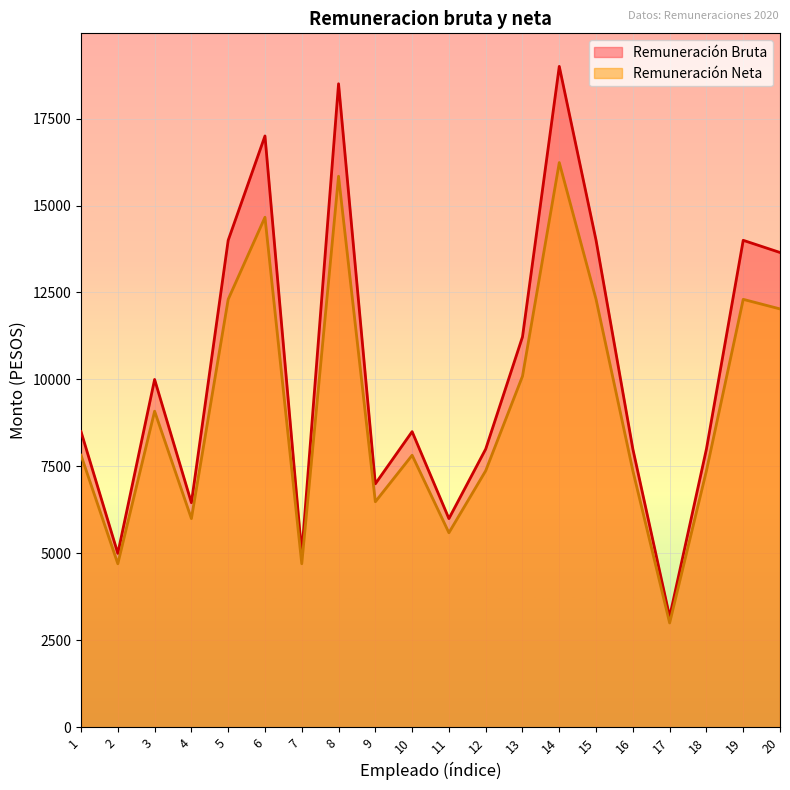

How many categories are shown in the chart?

20